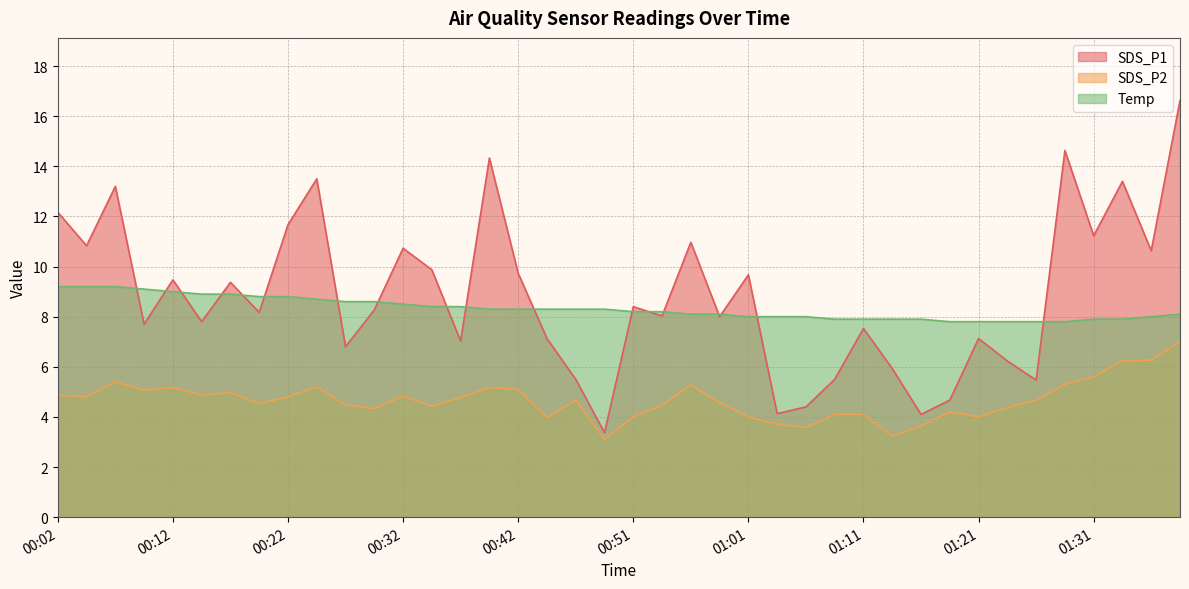

What is the average value of the SDS_P1 series?

8.8